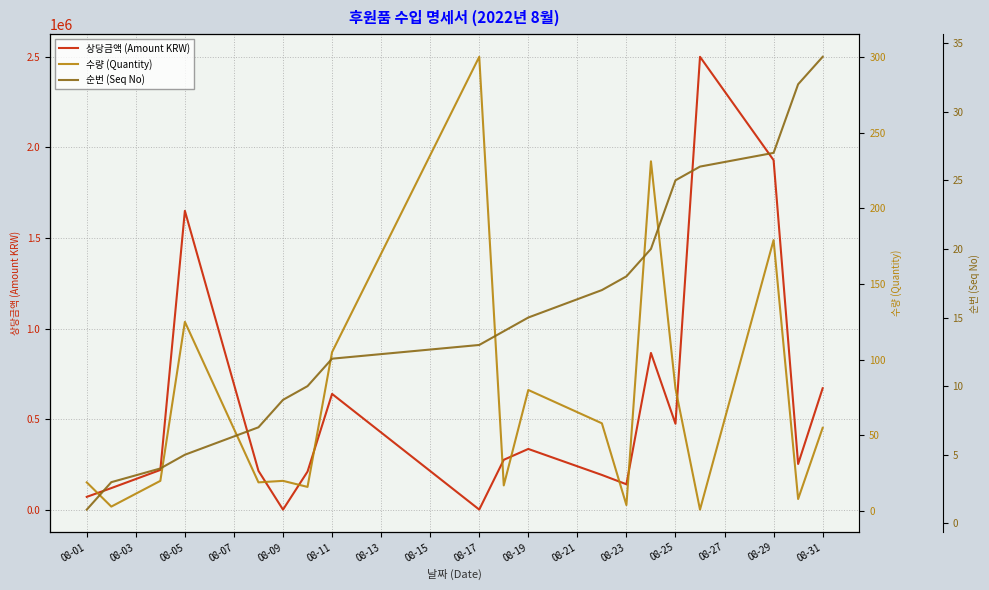

The value of 상당금액 (Amount KRW) at 08-01 is 70500. True or false?

True